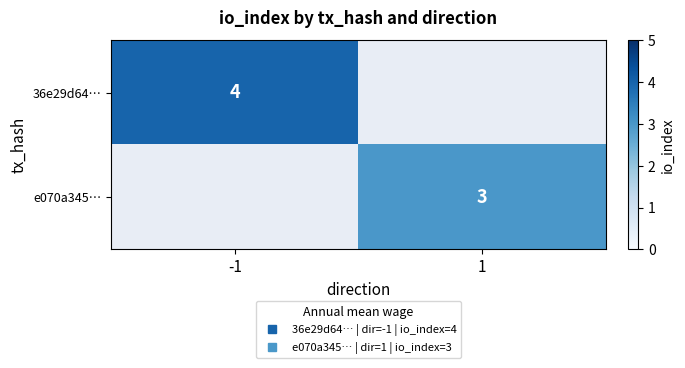

At how many categories does at least one series exceed 3?

1